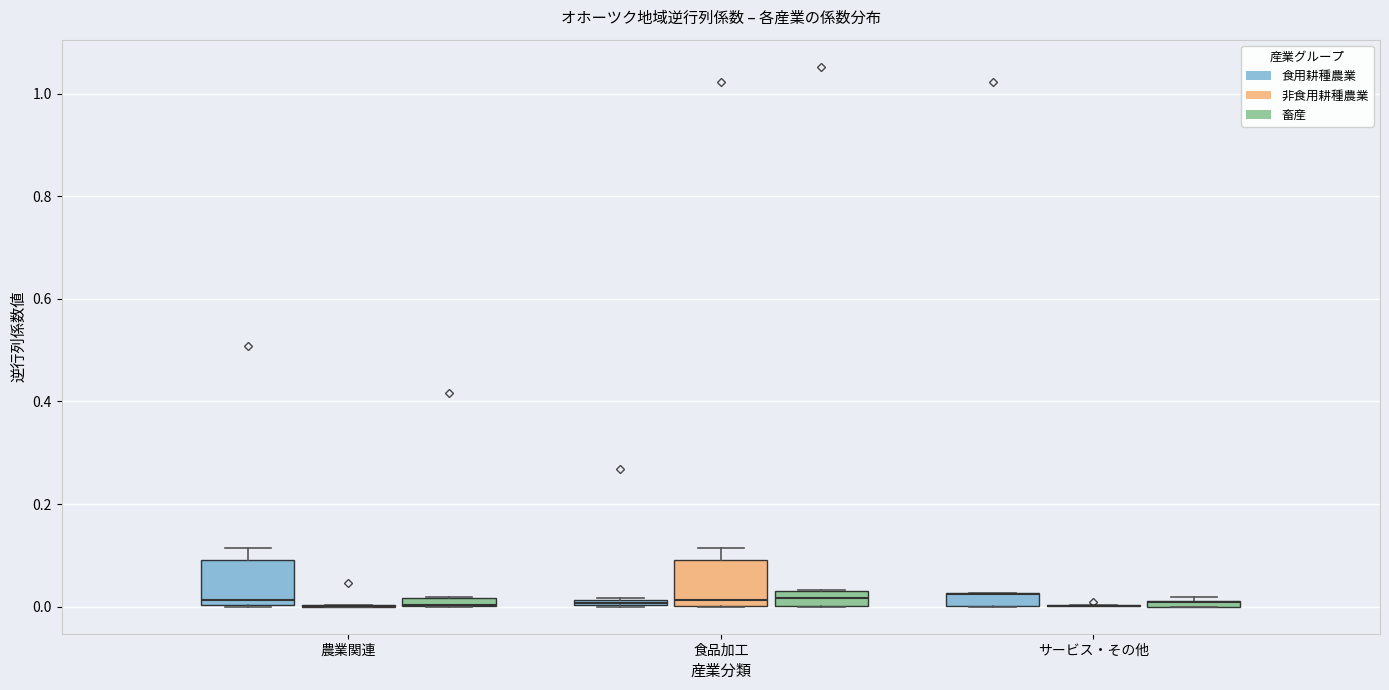

Where is the lower edge of the box for サービス・その他 (食用耕種農業) on the y-axis? The values are not printed on the chart, so give them approximately, as read against the axis.

0.00